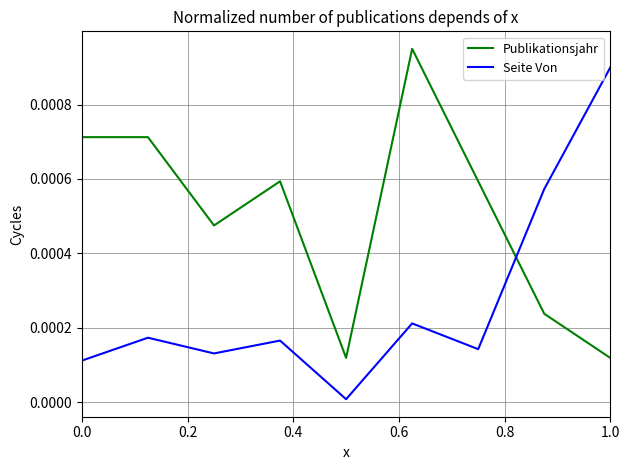

Which series has the largest total across all categories?

Publikationsjahr